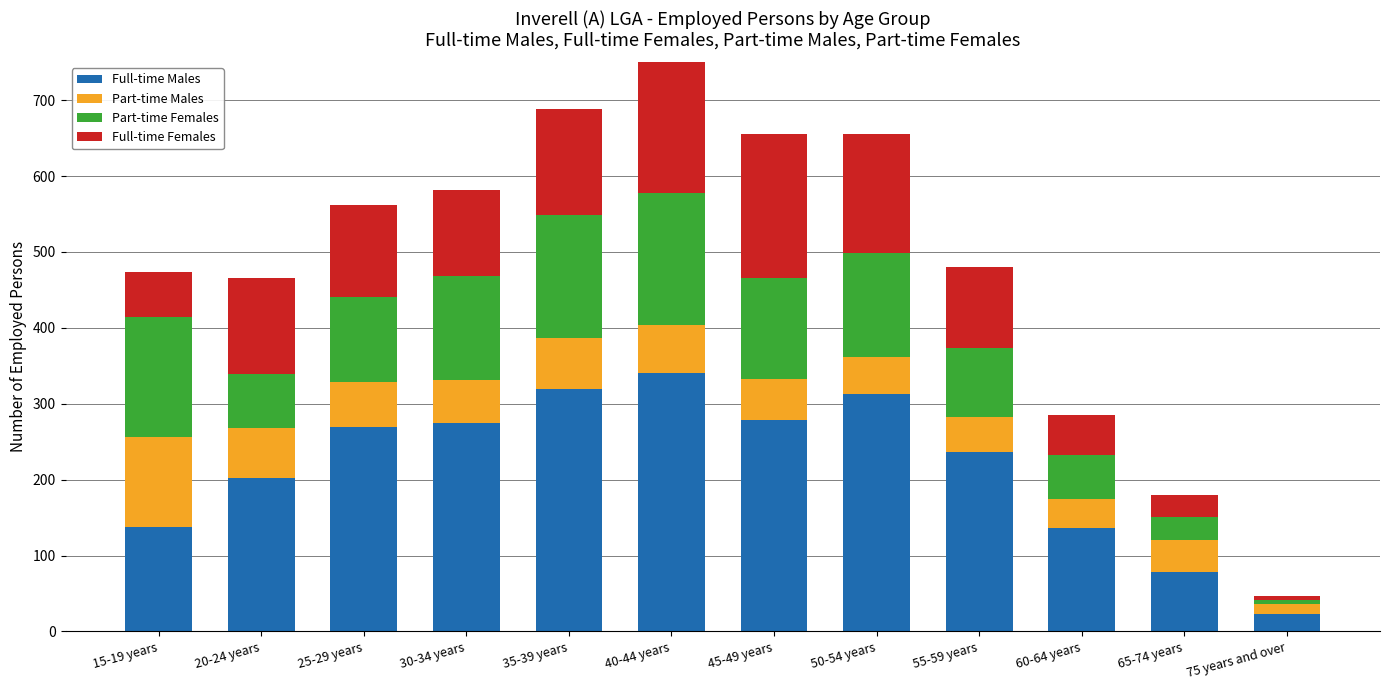

What is the smallest value displayed?

5